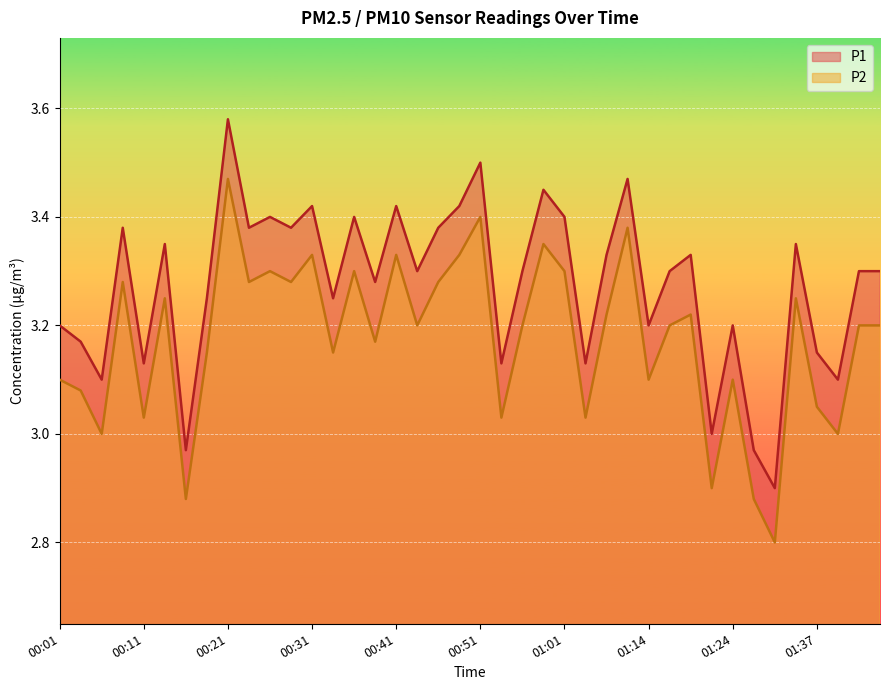

Reading left to right, list all the values displayed in this chart.

P1: 00:01=3.2	00:04=3.2	00:06=3.1	00:09=3.4	00:11=3.1	00:14=3.4	00:16=3.0	00:19=3.2	00:21=3.6	00:23=3.4	00:26=3.4	00:28=3.4	00:31=3.4	00:33=3.2	00:36=3.4	00:38=3.3	00:41=3.4	00:43=3.3	00:46=3.4	00:48=3.4	00:51=3.5	00:53=3.1	00:56=3.3	00:58=3.5	01:01=3.4	01:03=3.1	01:08=3.3	01:11=3.5	01:14=3.2	01:16=3.3	01:19=3.3	01:21=3.0	01:24=3.2	01:29=3.0	01:32=2.9	01:34=3.4	01:37=3.1	01:39=3.1	01:42=3.3	01:44=3.3
P2: 00:01=3.1	00:04=3.1	00:06=3.0	00:09=3.3	00:11=3.0	00:14=3.2	00:16=2.9	00:19=3.1	00:21=3.5	00:23=3.3	00:26=3.3	00:28=3.3	00:31=3.3	00:33=3.1	00:36=3.3	00:38=3.2	00:41=3.3	00:43=3.2	00:46=3.3	00:48=3.3	00:51=3.4	00:53=3.0	00:56=3.2	00:58=3.4	01:01=3.3	01:03=3.0	01:08=3.2	01:11=3.4	01:14=3.1	01:16=3.2	01:19=3.2	01:21=2.9	01:24=3.1	01:29=2.9	01:32=2.8	01:34=3.2	01:37=3.0	01:39=3.0	01:42=3.2	01:44=3.2